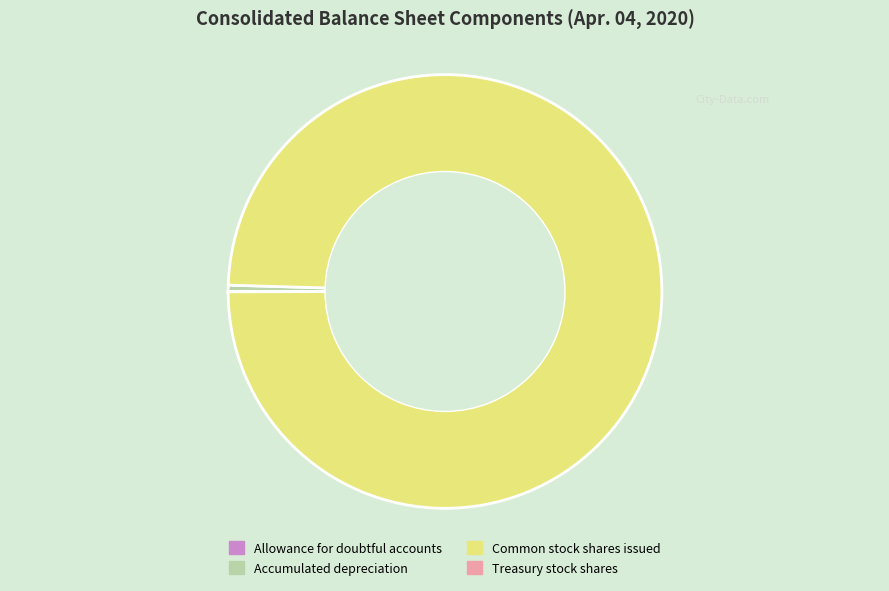

Does any single category account for the majority?

Yes